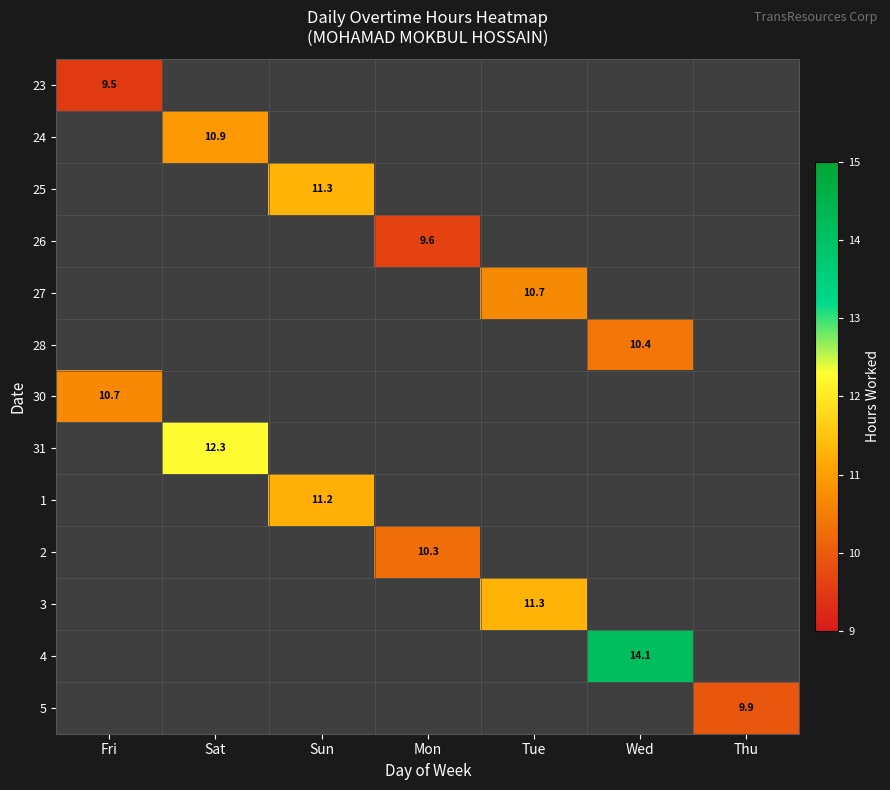

At which category does the chart reach its minimum across all series?

Sat